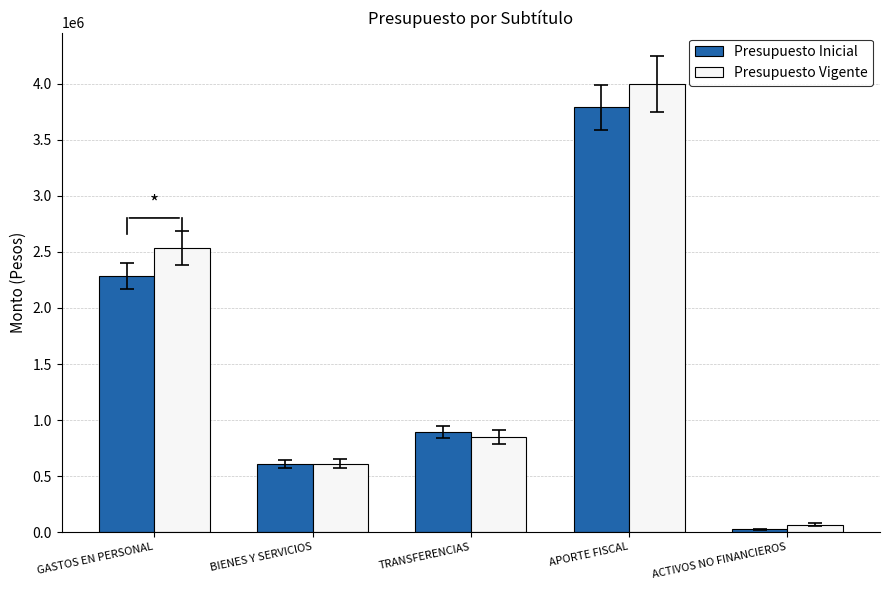

Reading left to right, what are all the values shown in this chart?

Presupuesto Inicial: 2285094	610866	890515	3790467	23453
Presupuesto Vigente: 2533491	610866	846721	3995070	66858